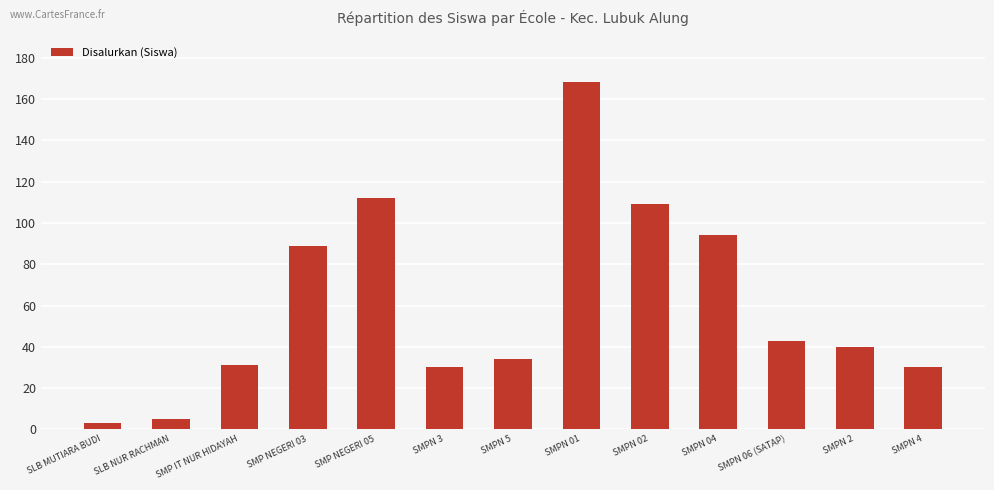

At which label does the data first exceed 40?

SMP NEGERI 03